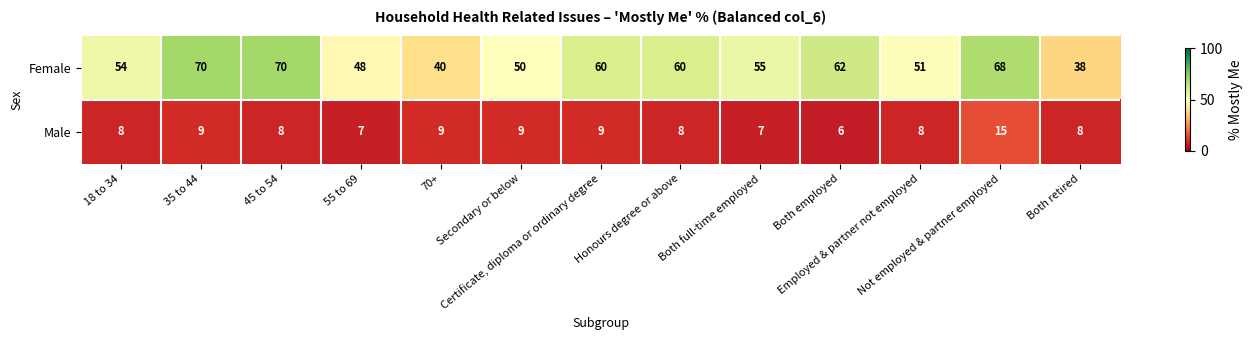

Which series has the widest spread of values?

Female